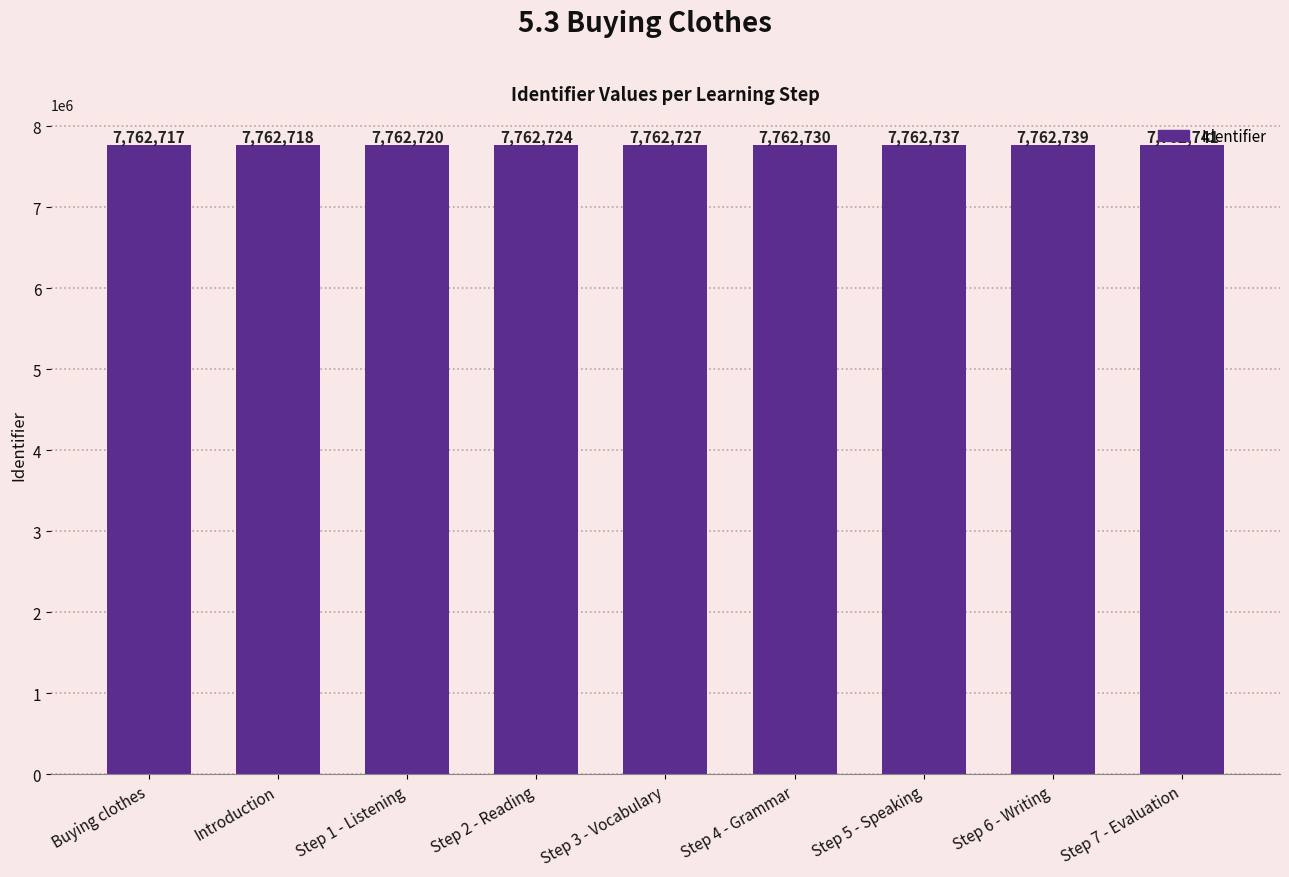

What is the value of the 6th bar from the left?

7762730